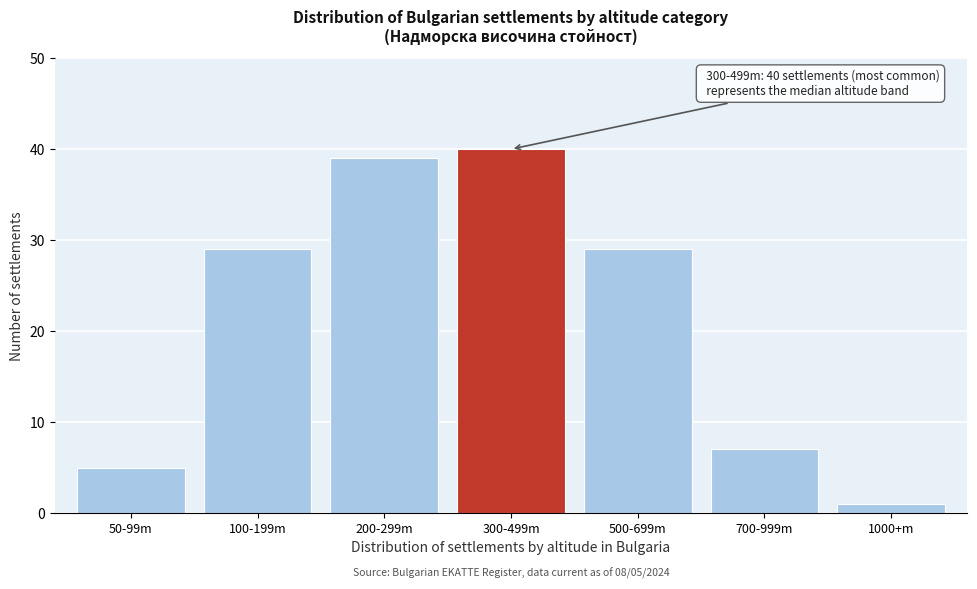

Reading left to right, extract all data points from this chart.

50-99m=5	100-199m=29	200-299m=39	300-499m=40	500-699m=29	700-999m=7	1000+m=1